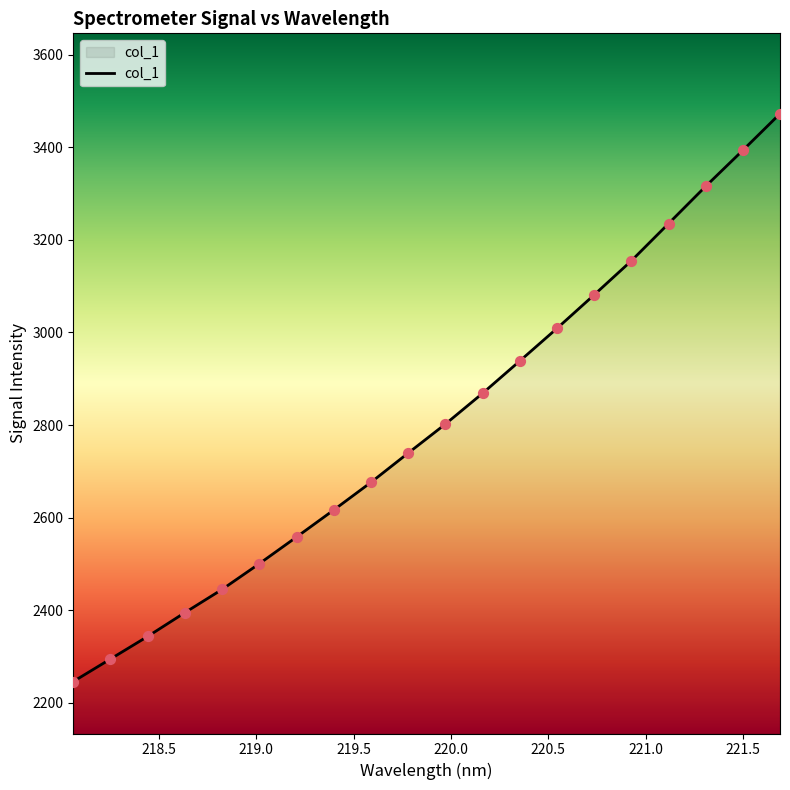

What is the smallest value displayed?

2246.0